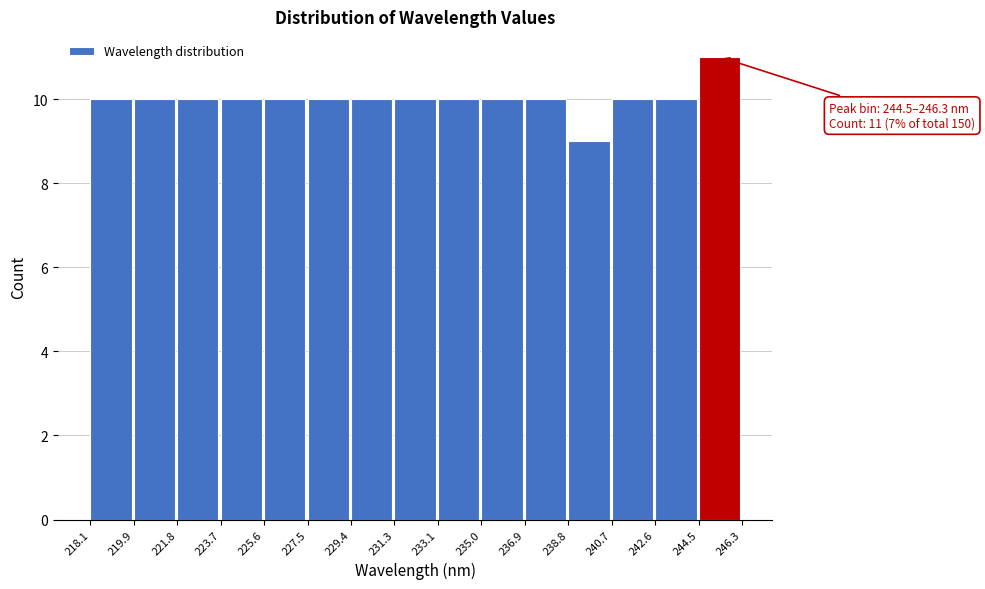

Over which range of the x-axis is the bar tallest?

244.5 to 246.3